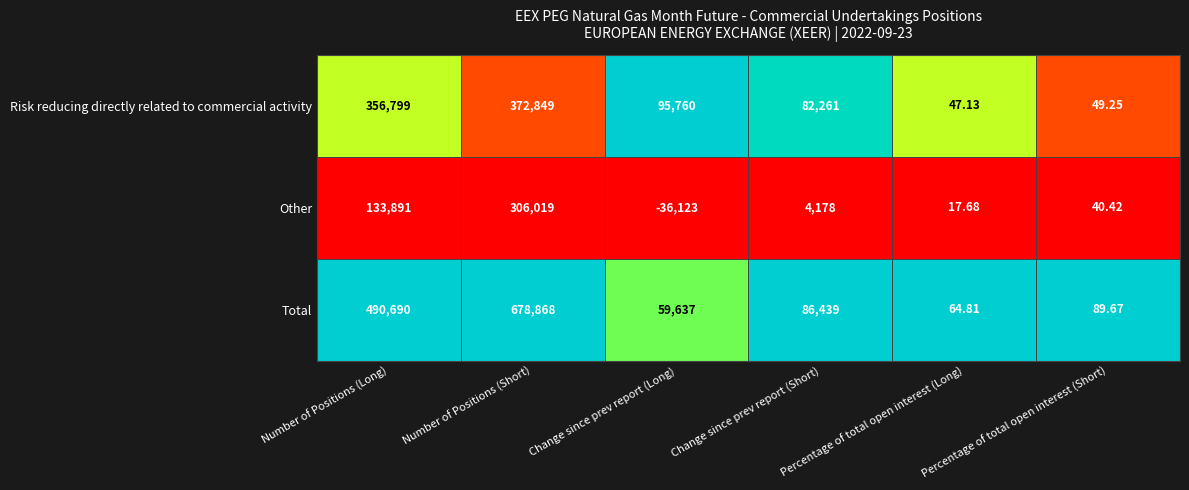

Rank the categories by Other value from highest to lowest.

Number of Positions (Short), Number of Positions (Long), Change since prev report (Short), Percentage of total open interest (Short), Percentage of total open interest (Long), Change since prev report (Long)